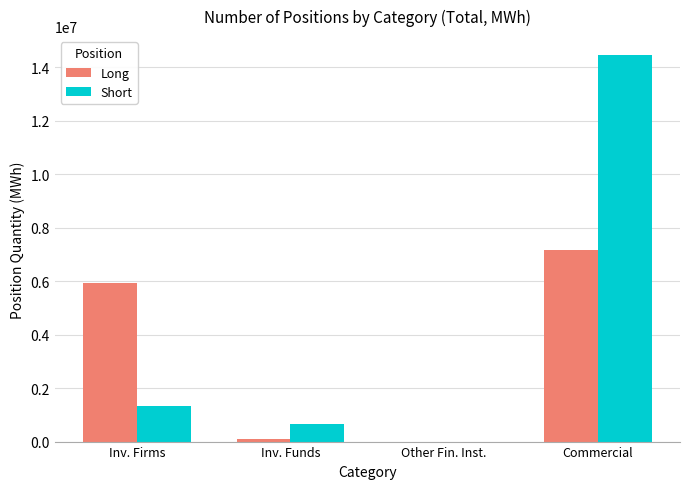

At which category is the sum across all series the highest?

Commercial